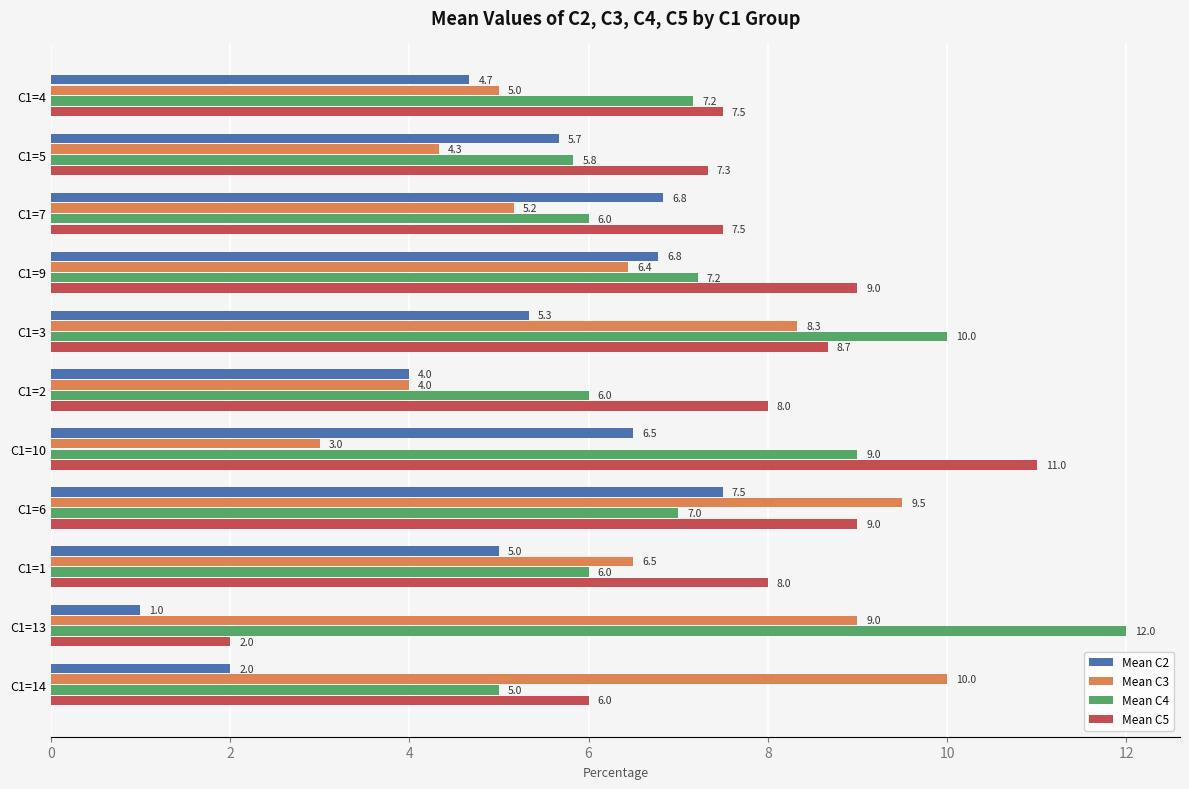

List the labels in order of Mean C3 value, smallest first.

C1=10, C1=2, C1=5, C1=4, C1=7, C1=9, C1=1, C1=3, C1=13, C1=6, C1=14